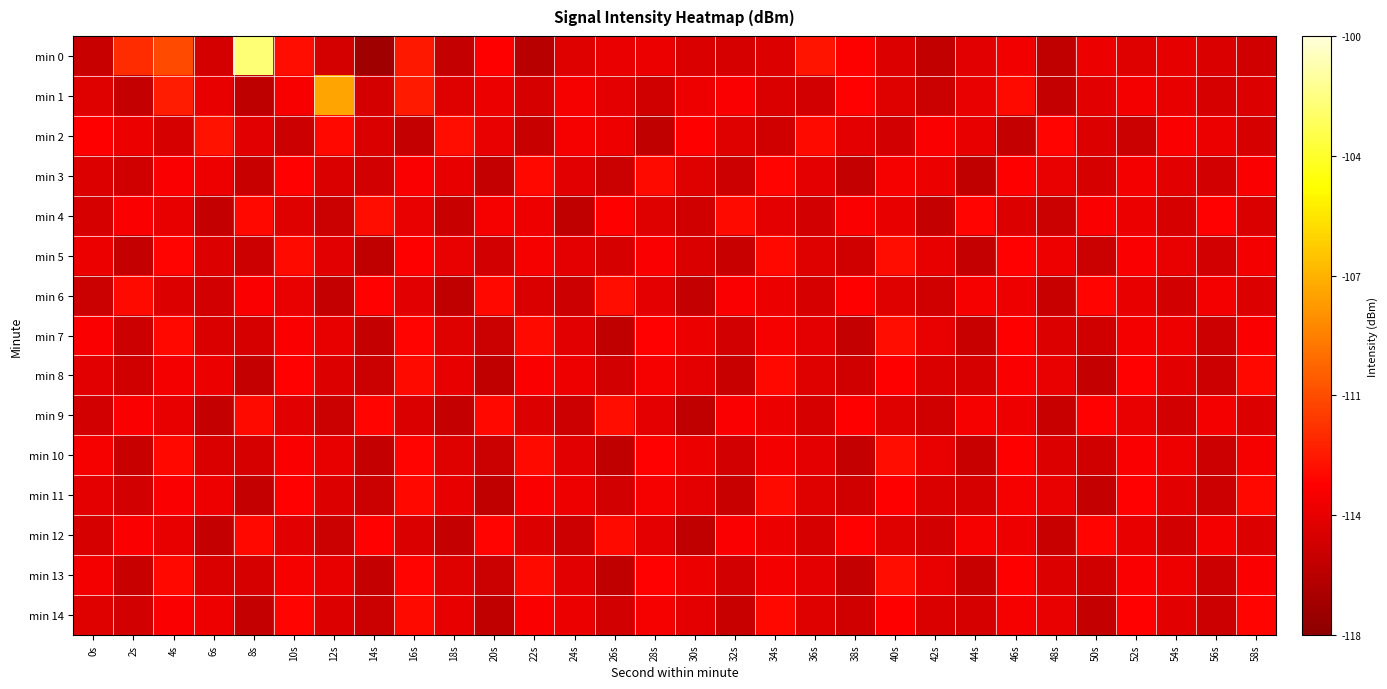

Which series has the largest total across all categories?

min 0